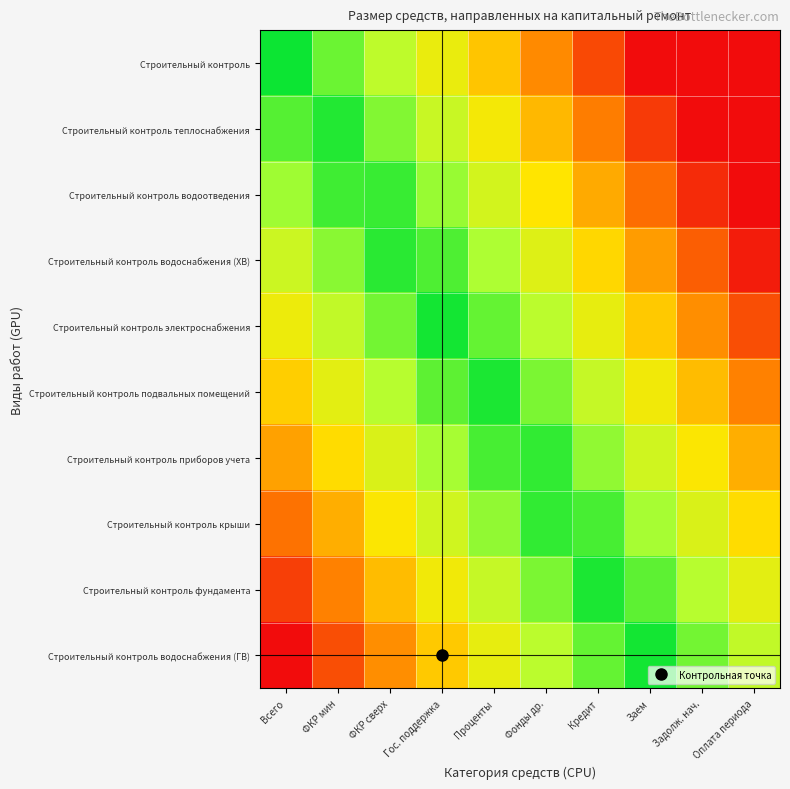

What is the spread (max minus min) of values at Оплата периода?

0.7